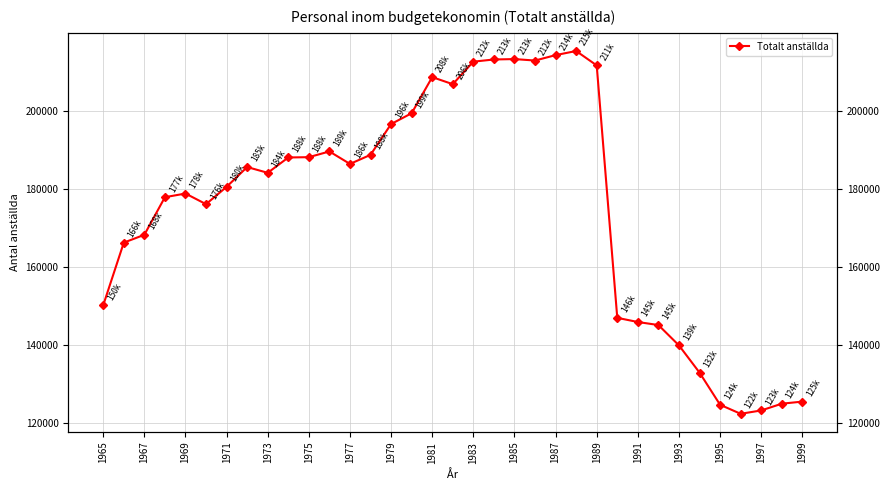

Is it true that the value at 1985 is 328285?

False